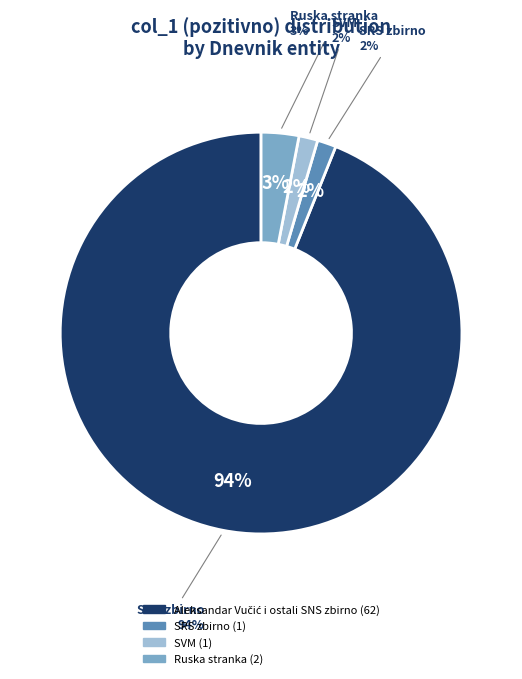

Is there a majority slice in this chart?

Yes